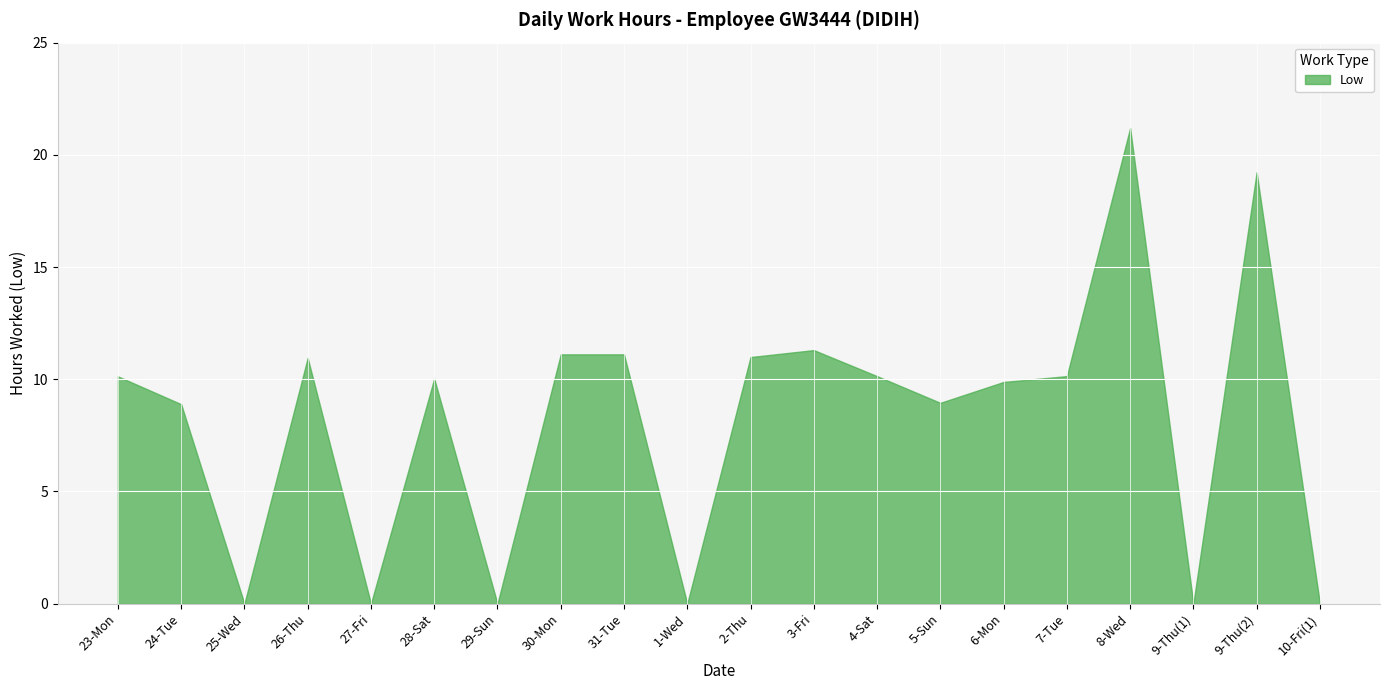

What is the label of the 12th point from the right?

31-Tue